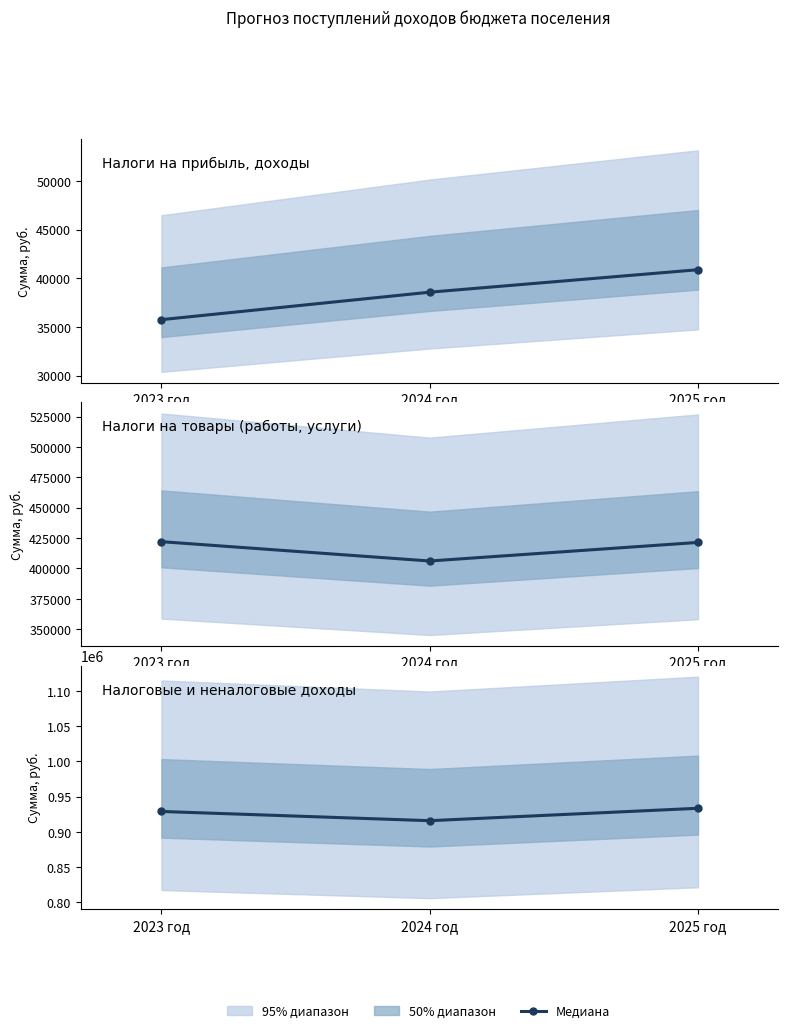

The chart shows a value of 933400 at 2025 год. True or false?

True